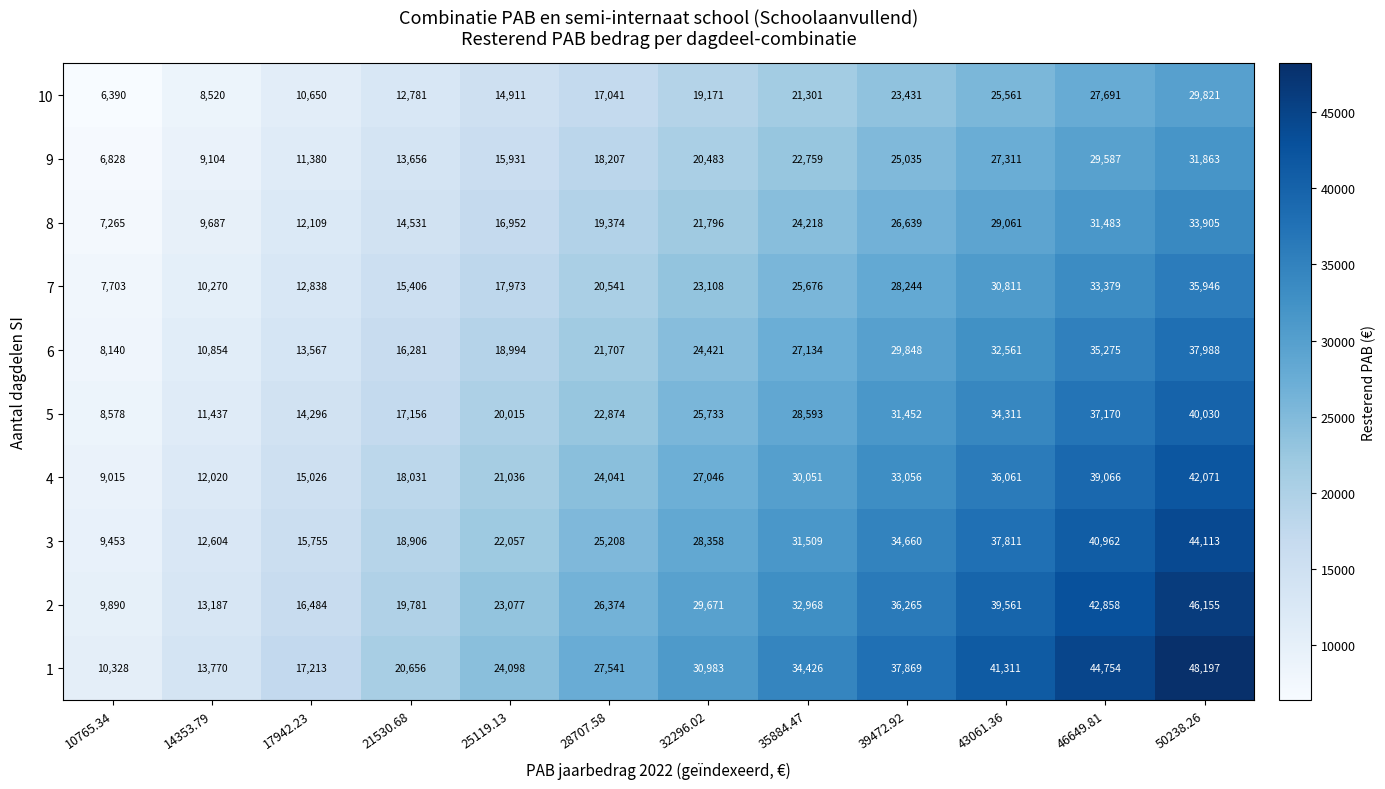

How many categories are shown in the chart?

12